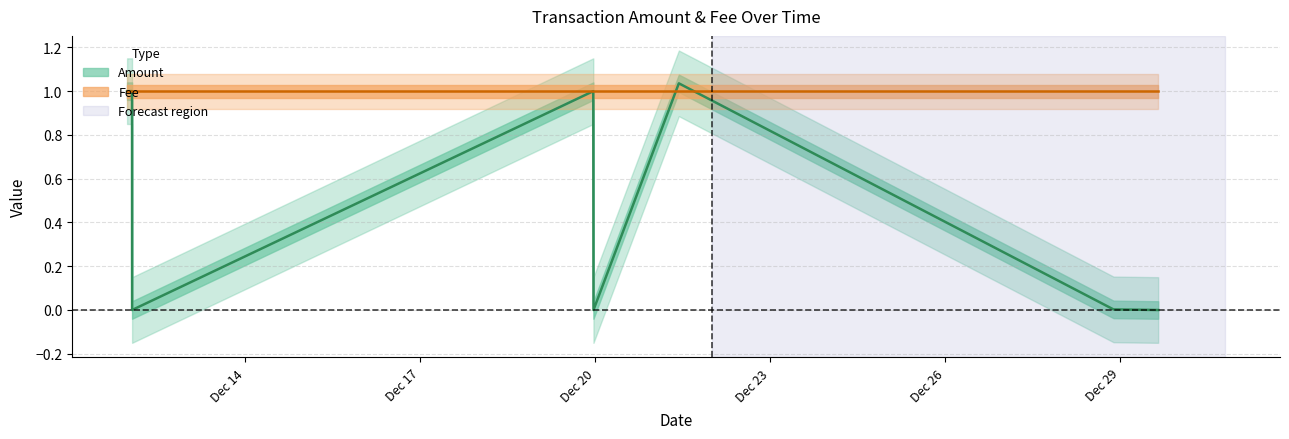

True or false: there are more than 2 points higher than both neighbors.

False